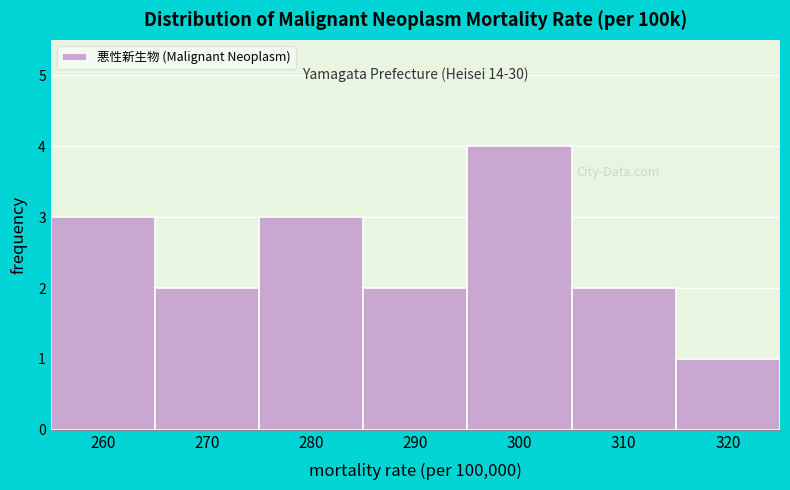

Reading right to left, extract all data points from this chart.

320=1	310=2	300=4	290=2	280=3	270=2	260=3